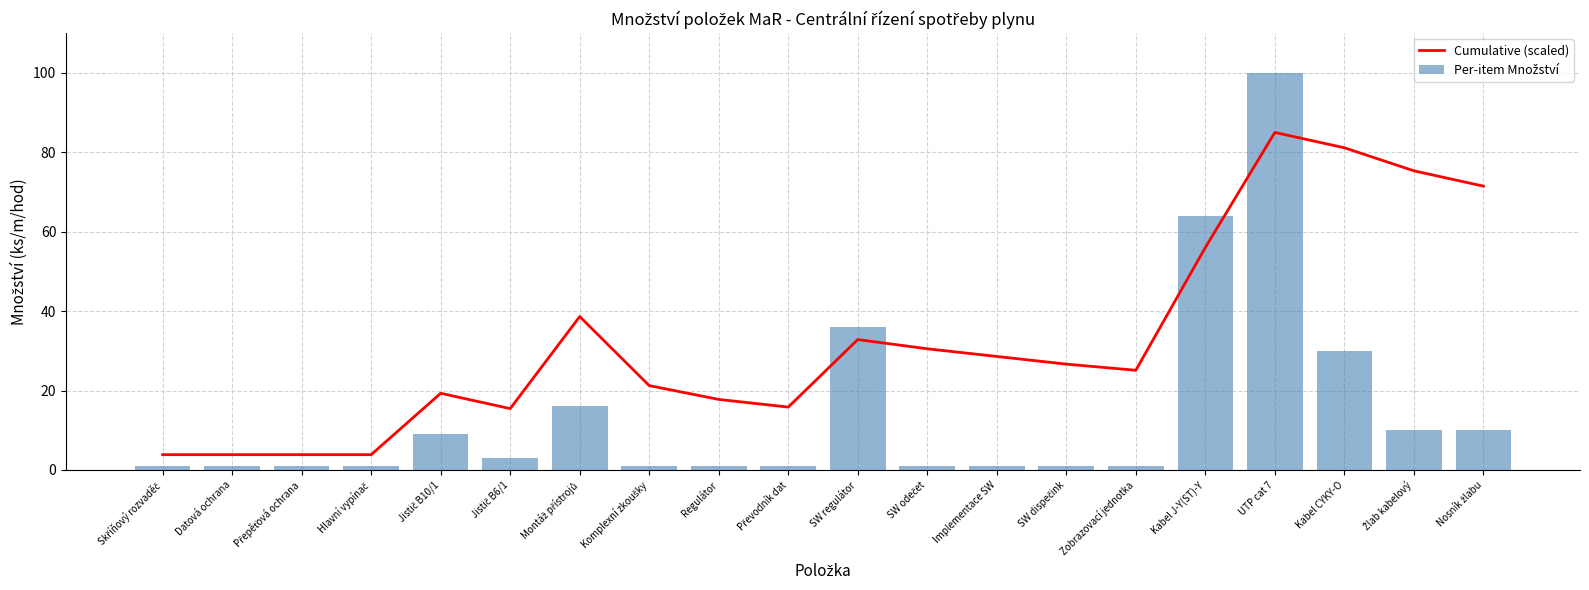

Between Implementace SW and UTP cat 7, which series saw the biggest shift?

Per-item Množství